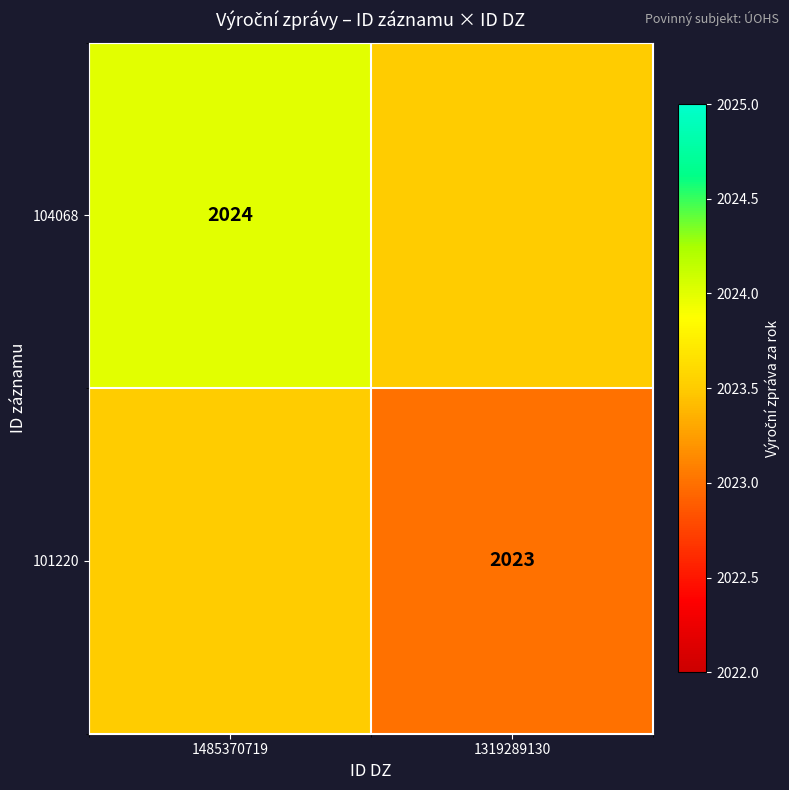

Is the value of 104068 at 1485370719 greater than the value of 101220 at 1319289130?

Yes